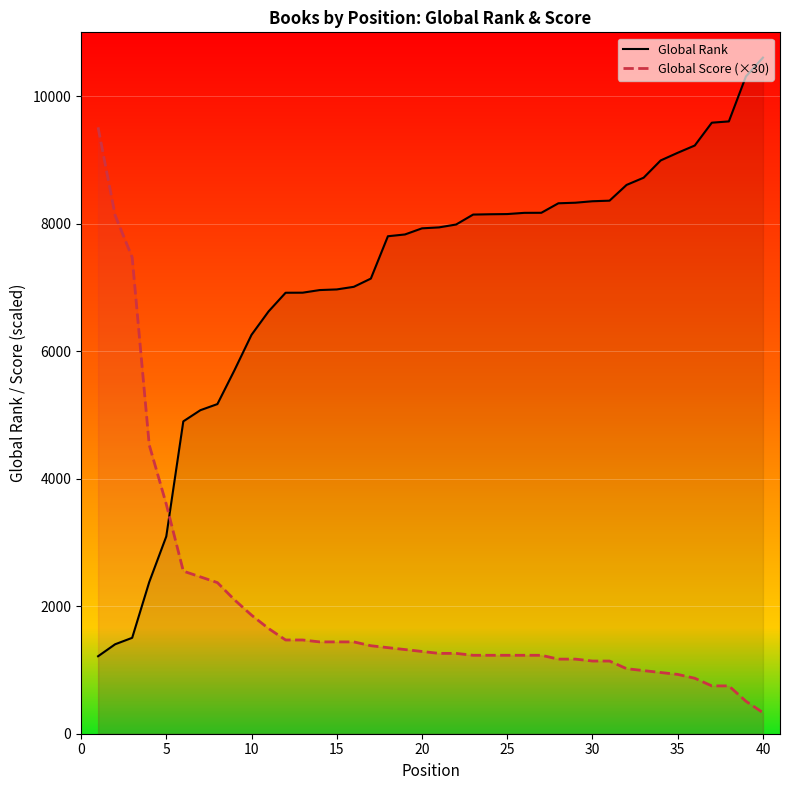

True or false: Global Rank has more than 2 points higher than both neighbors.

False